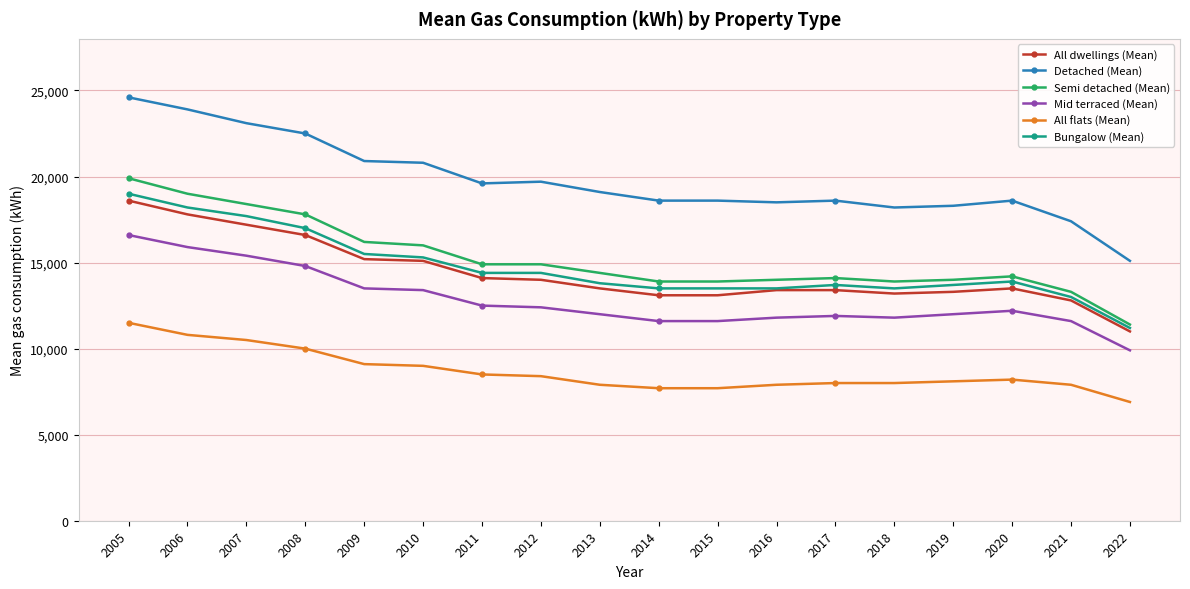

The Semi detached (Mean) series shows 7637 at 2016. True or false?

False